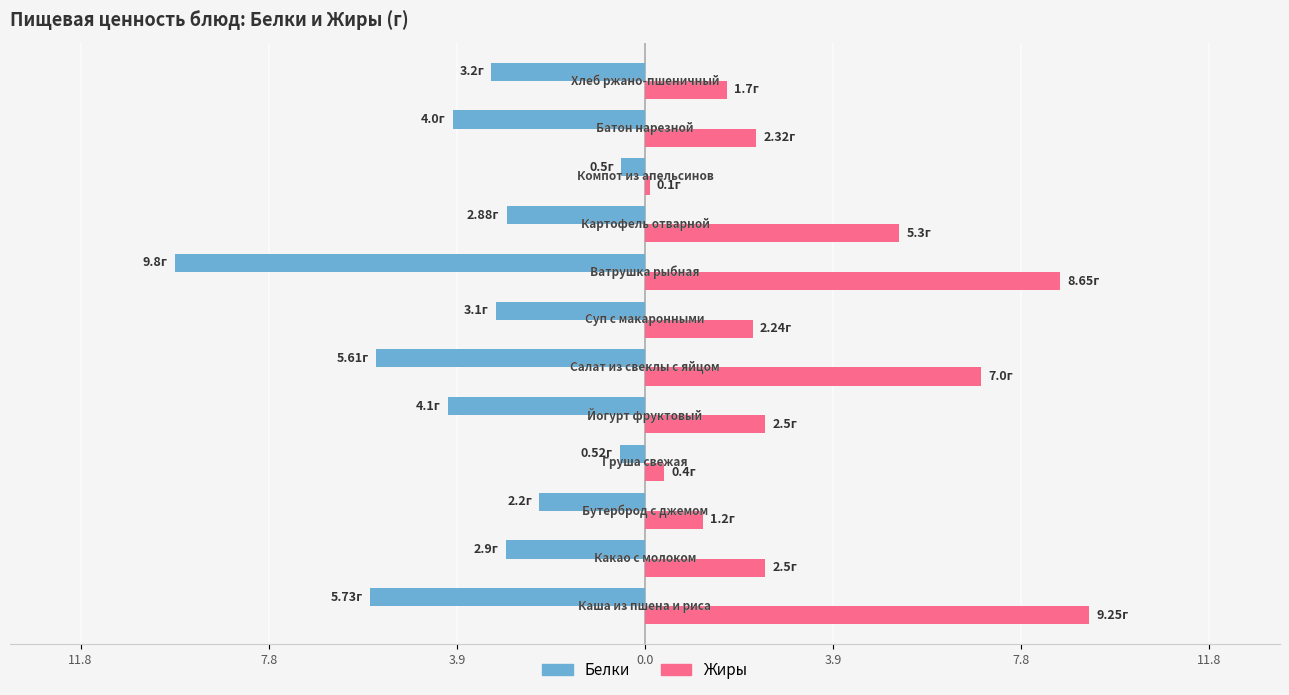

What is the sum of all Белки values?

-44.5